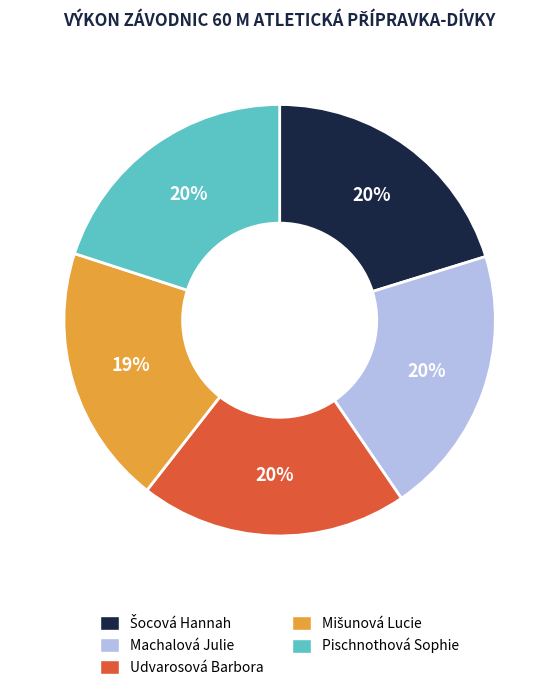

Approximately how many times larger is the value at Pischnothová Sophie compared to Udvarosová Barbora?

1.0